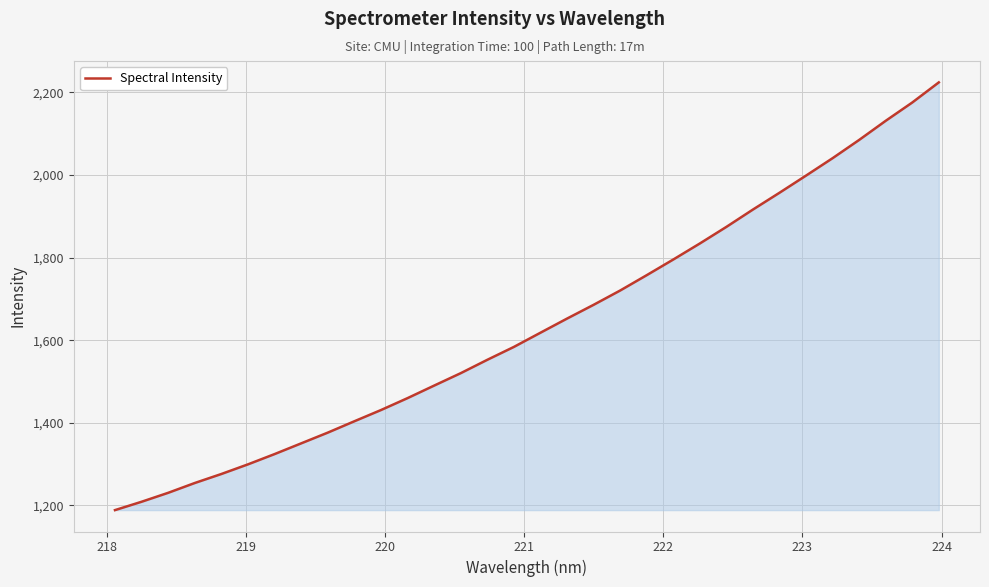

What is the difference between the maximum and minimum values?

1035.8